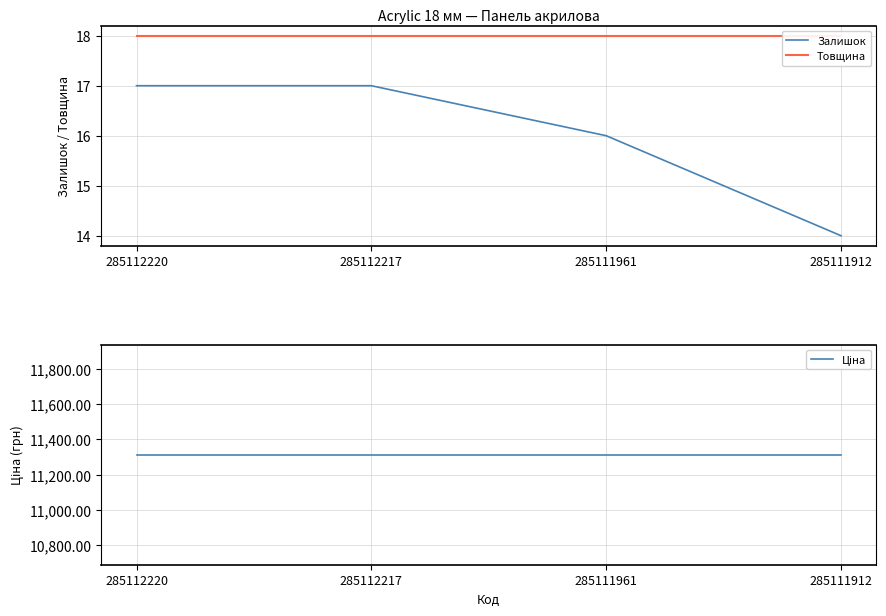

How many lines are shown in the chart?

3